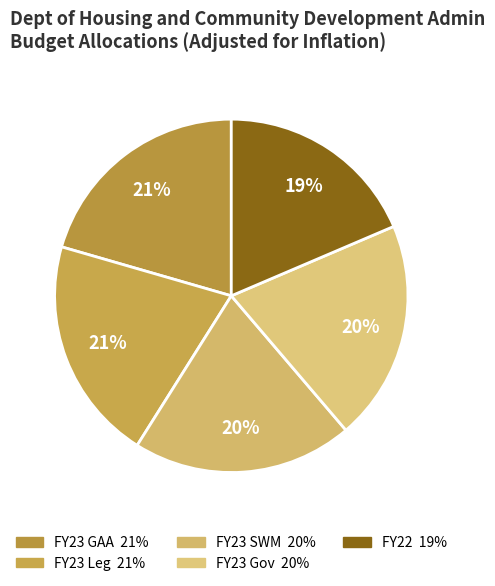

Count the number of slices in the pie.

5